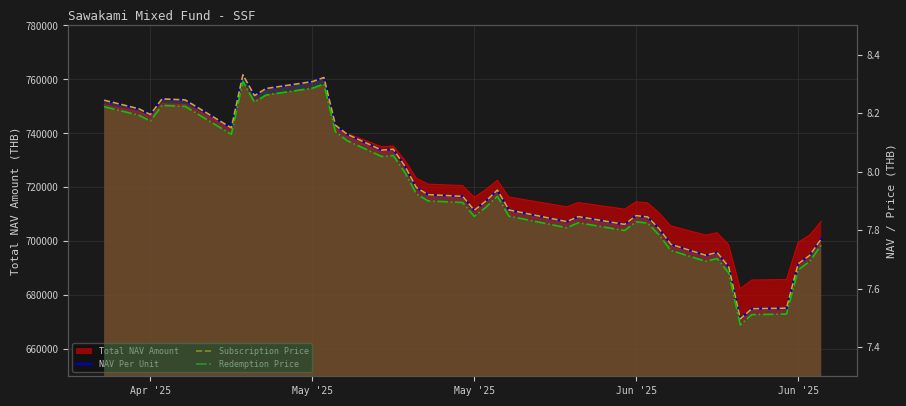

What is the maximum value for Redemption Price?

8.3